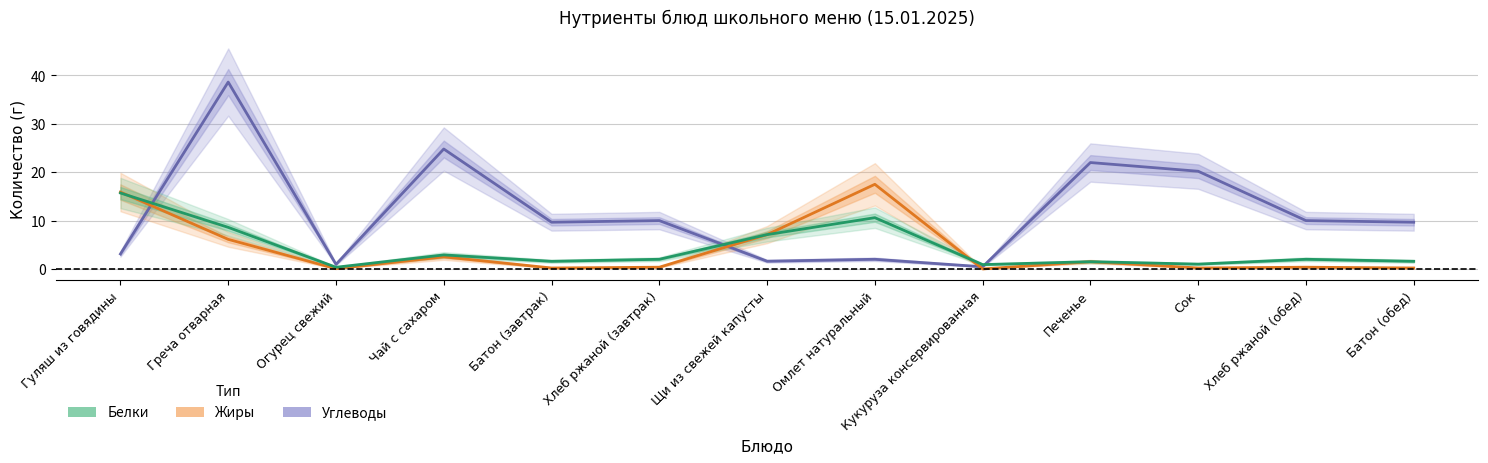

At Огурец свежий, list the series in order from largest to smallest.

Углеводы, Белки, Жиры